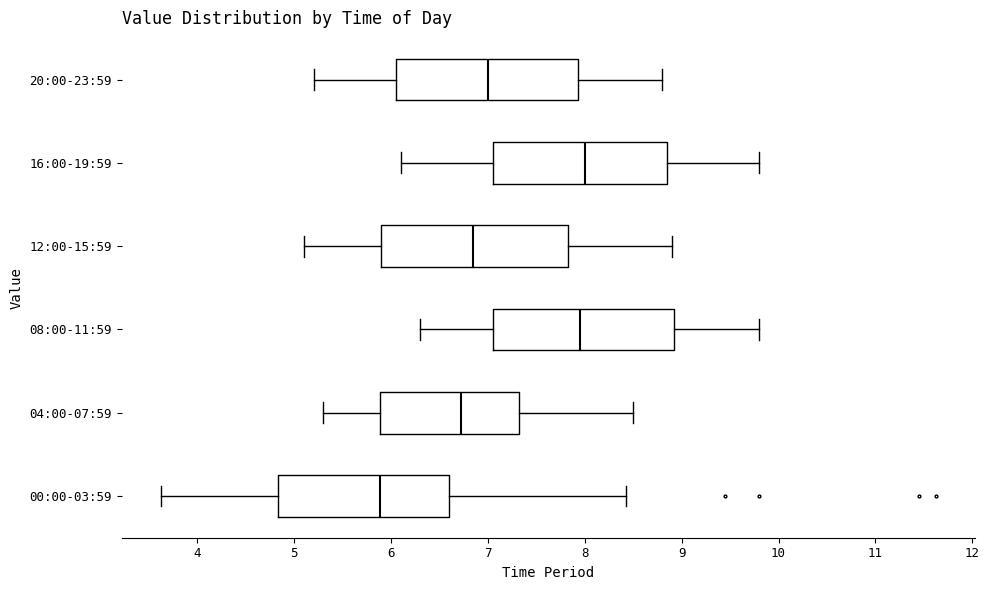

Where does the left whisker of the box for 12:00-15:59 end on the x-axis? The values are not printed on the chart, so give them approximately, as read against the axis.

5.1